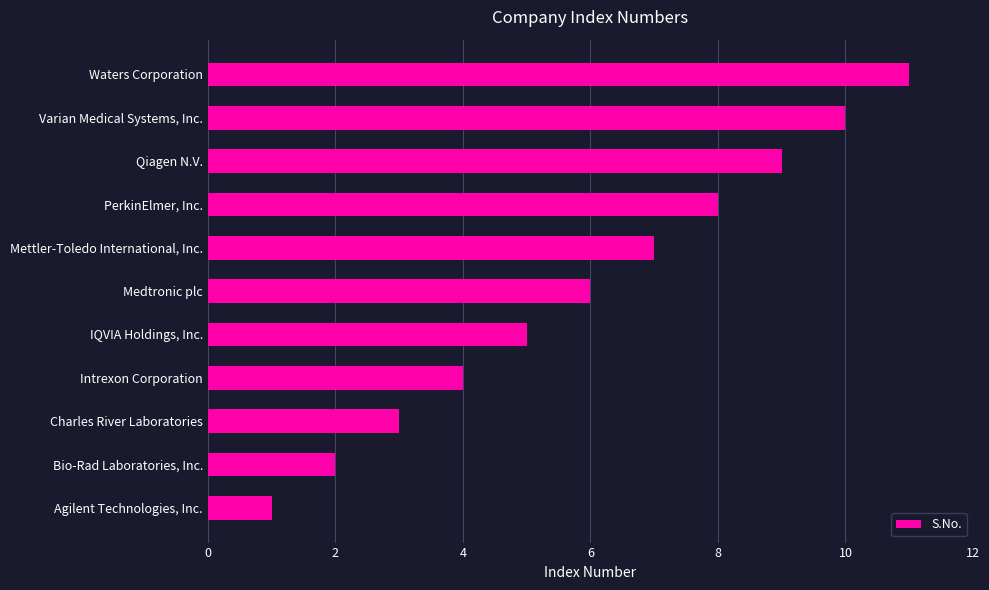

What is the average value?

6